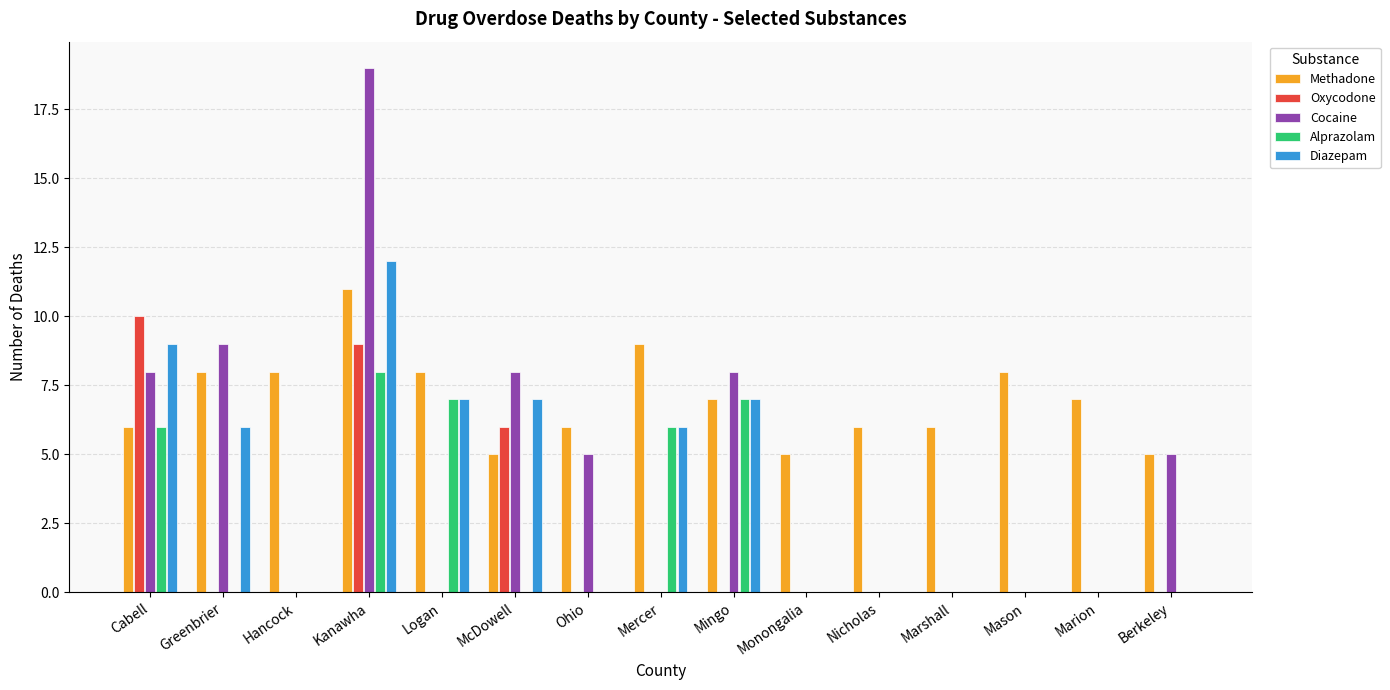

Which series has the largest total across all categories?

Methadone